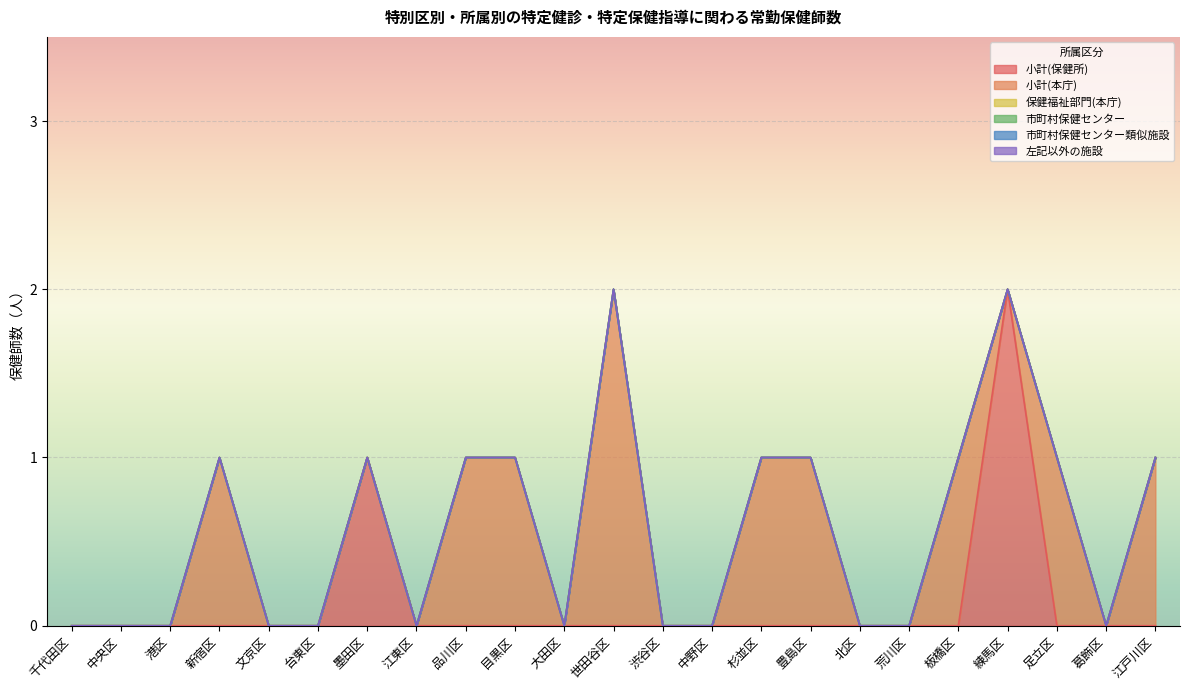

What value does the 小計(本庁) series have at 目黒区?

1